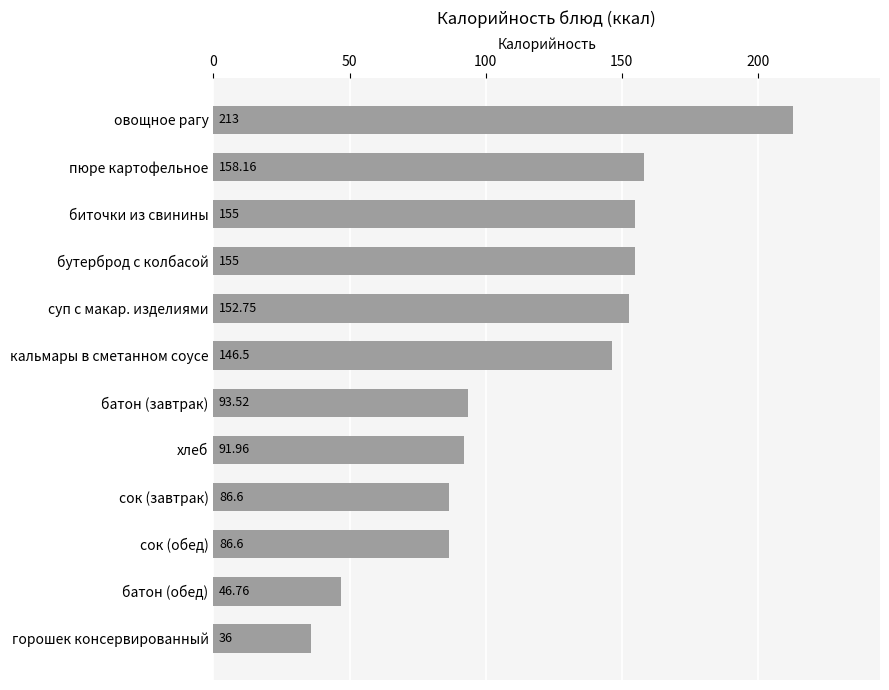

What is the average value?

118.5